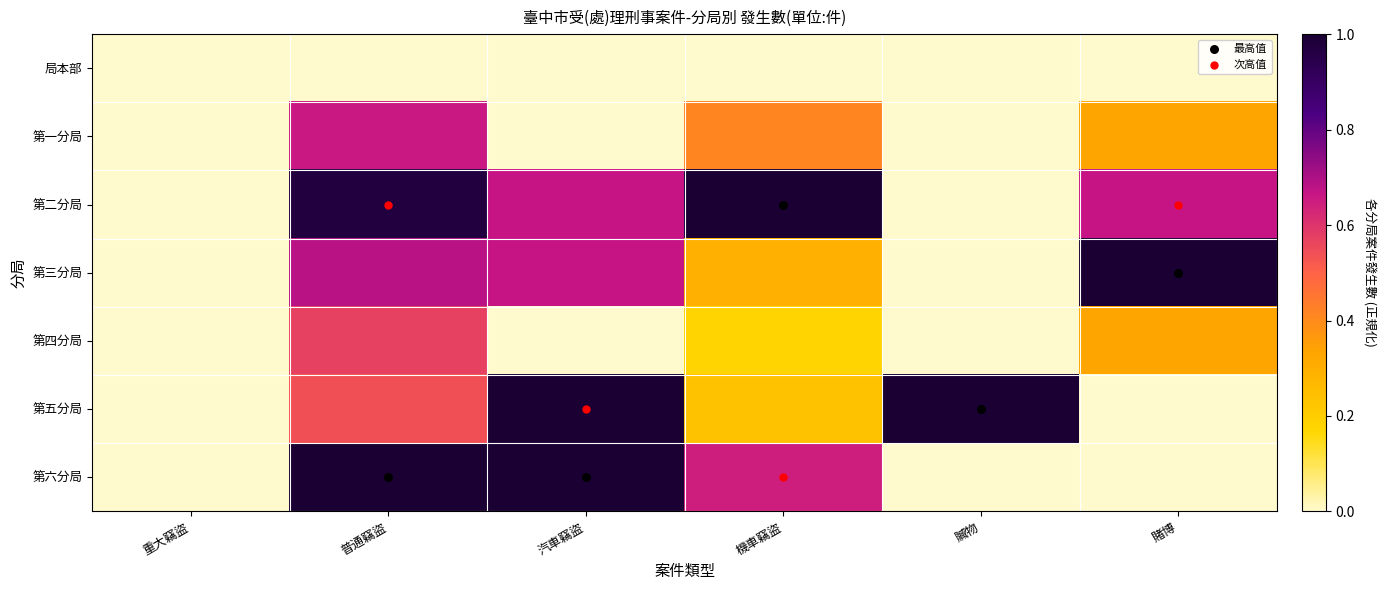

Reading right to left, list all the values displayed in this chart.

局本部: 賭博=0.0	贓物=0.0	機車竊盜=0.0	汽車竊盜=0.0	普通竊盜=0.0	重大竊盜=0.0
第一分局: 賭博=0.3	贓物=0.0	機車竊盜=0.4	汽車竊盜=0.0	普通竊盜=0.7	重大竊盜=0.0
第二分局: 賭博=0.7	贓物=0.0	機車竊盜=1.0	汽車竊盜=0.7	普通竊盜=1.0	重大竊盜=0.0
第三分局: 賭博=1.0	贓物=0.0	機車竊盜=0.3	汽車竊盜=0.7	普通竊盜=0.7	重大竊盜=0.0
第四分局: 賭博=0.3	贓物=0.0	機車竊盜=0.2	汽車竊盜=0.0	普通竊盜=0.6	重大竊盜=0.0
第五分局: 賭博=0.0	贓物=1.0	機車竊盜=0.2	汽車竊盜=1.0	普通竊盜=0.5	重大竊盜=0.0
第六分局: 賭博=0.0	贓物=0.0	機車竊盜=0.6	汽車竊盜=1.0	普通竊盜=1.0	重大竊盜=0.0